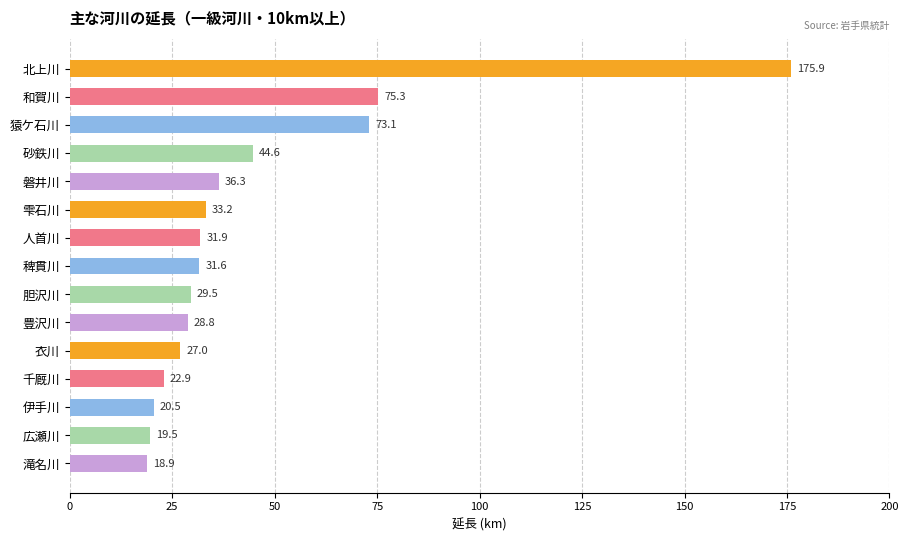

What is the maximum value shown in the chart?

175.9